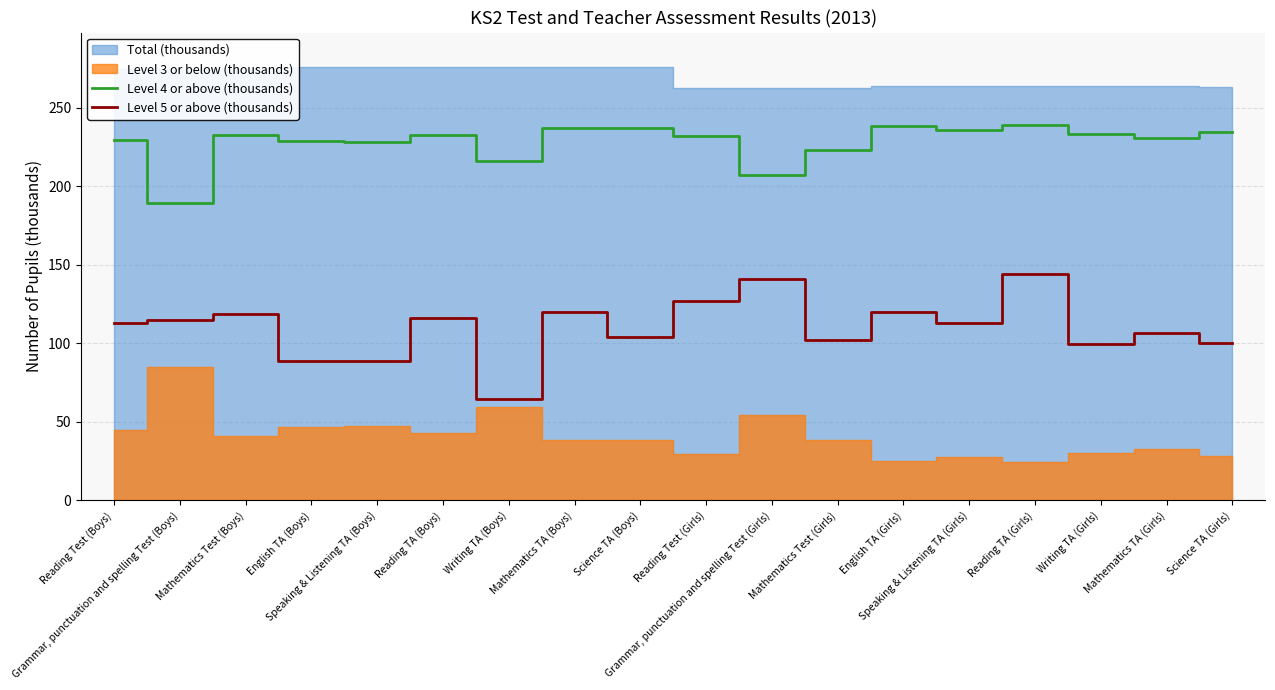

Does the chart display data point markers on the line(s)?

No